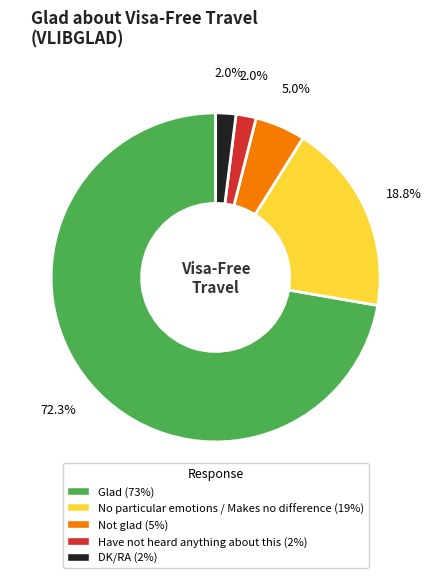

How many segments does this pie chart have?

5